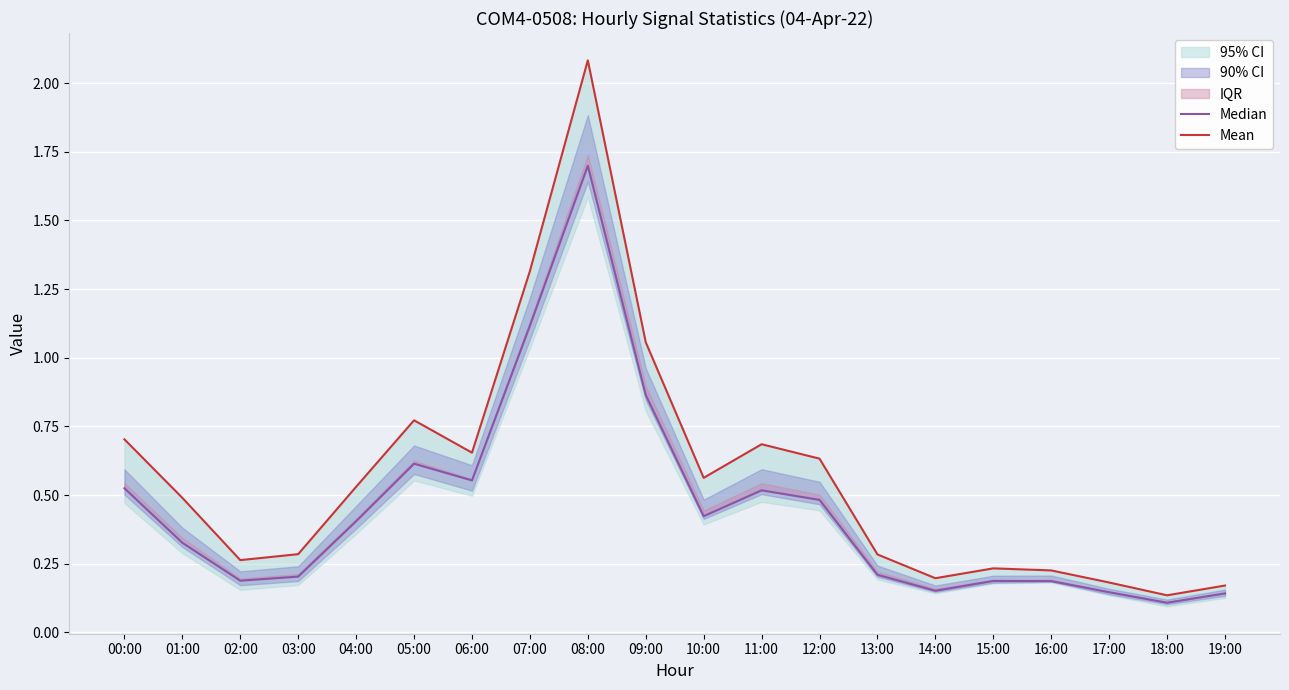

The value of Mean at 11:00 is 0.9. True or false?

False